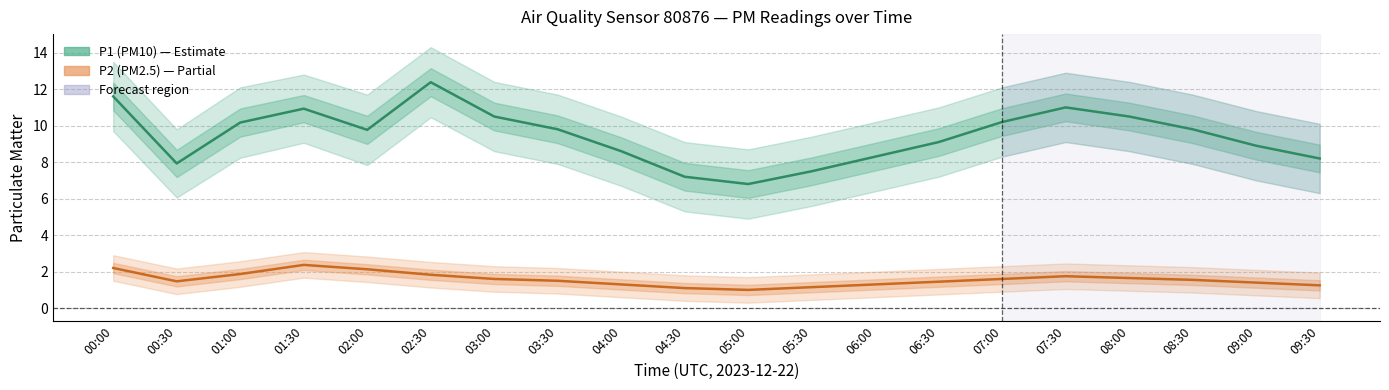

Which series has the widest spread of values?

P1 (PM10)